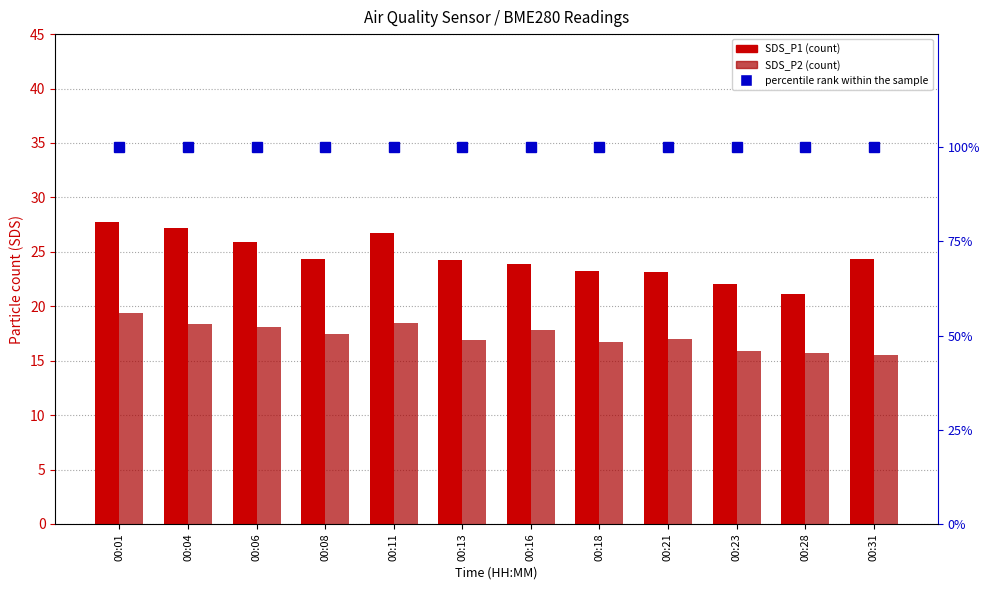

Which category has the highest value in the percentile rank within the sample series?

00:01